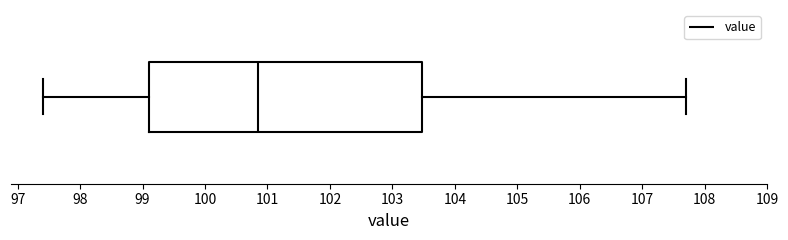

Where does the median line of the box sit on the x-axis? The values are not printed on the chart, so give them approximately, as read against the axis.

100.9